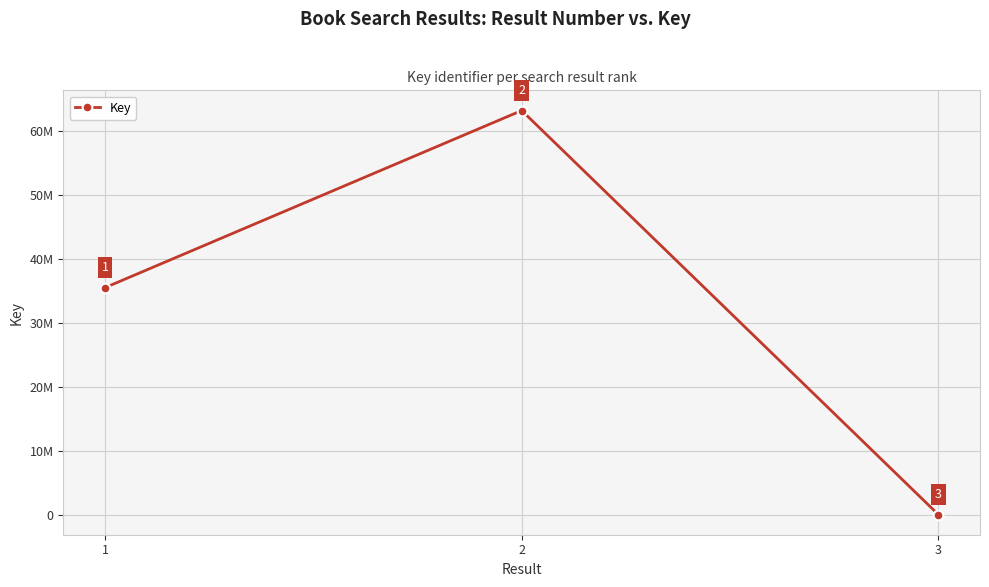

Rank the categories by value from lowest to highest.

3, 1, 2